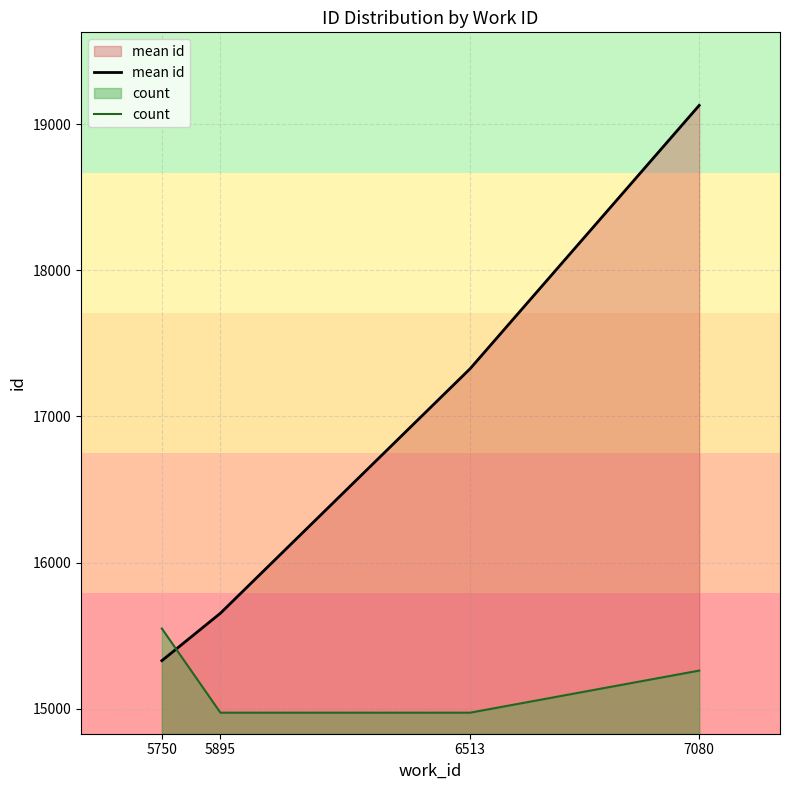

The value of count at 5750 is 15548.3. True or false?

True